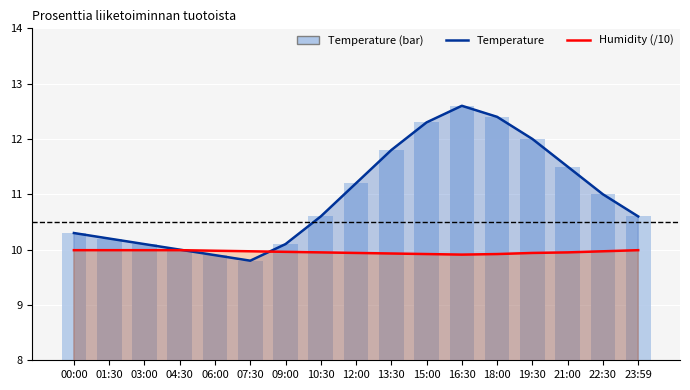

Does the chart contain any negative values?

No